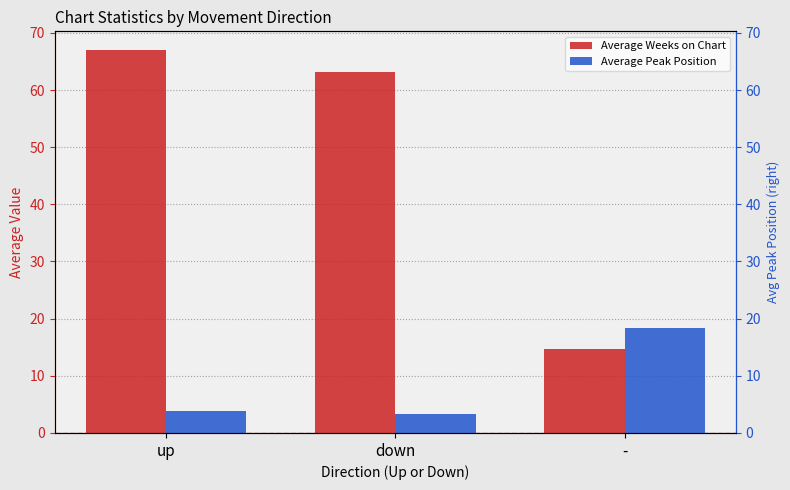

At which category is the sum across all series the highest?

up